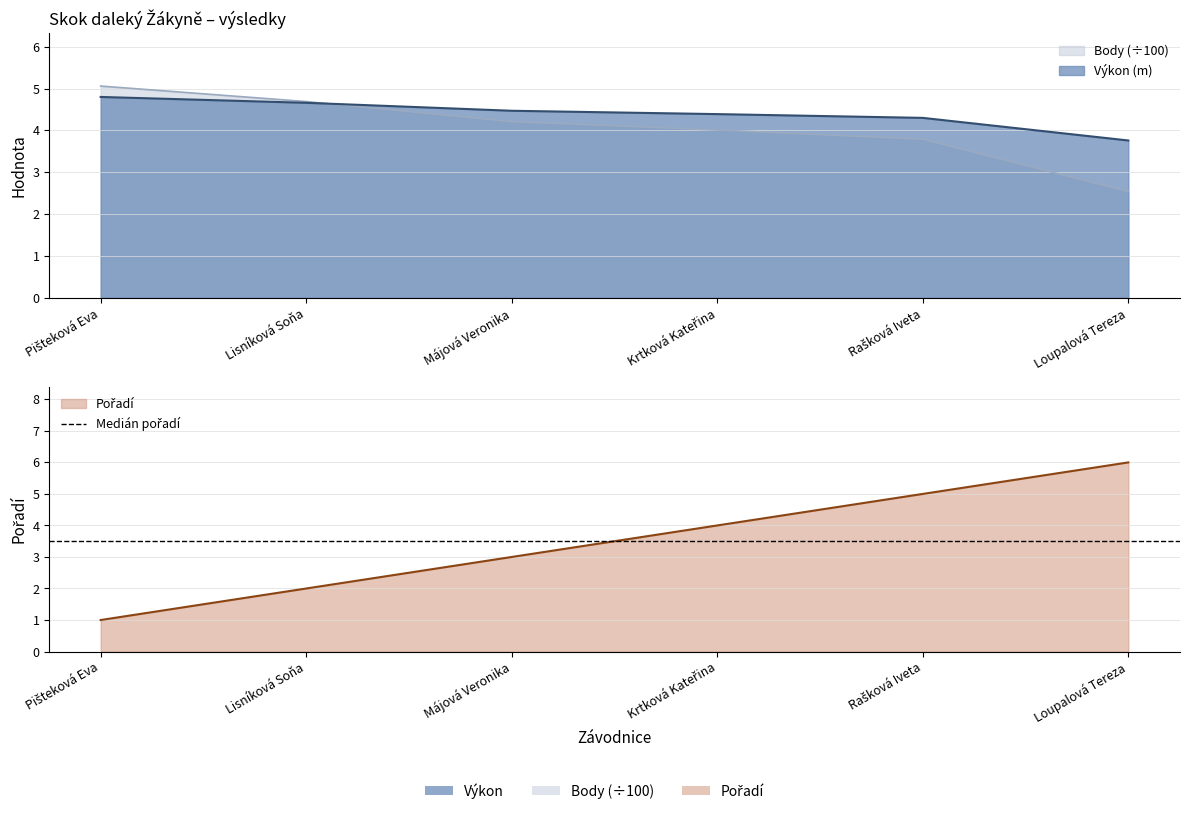

At which label does Body reach its peak?

Pišteková Eva